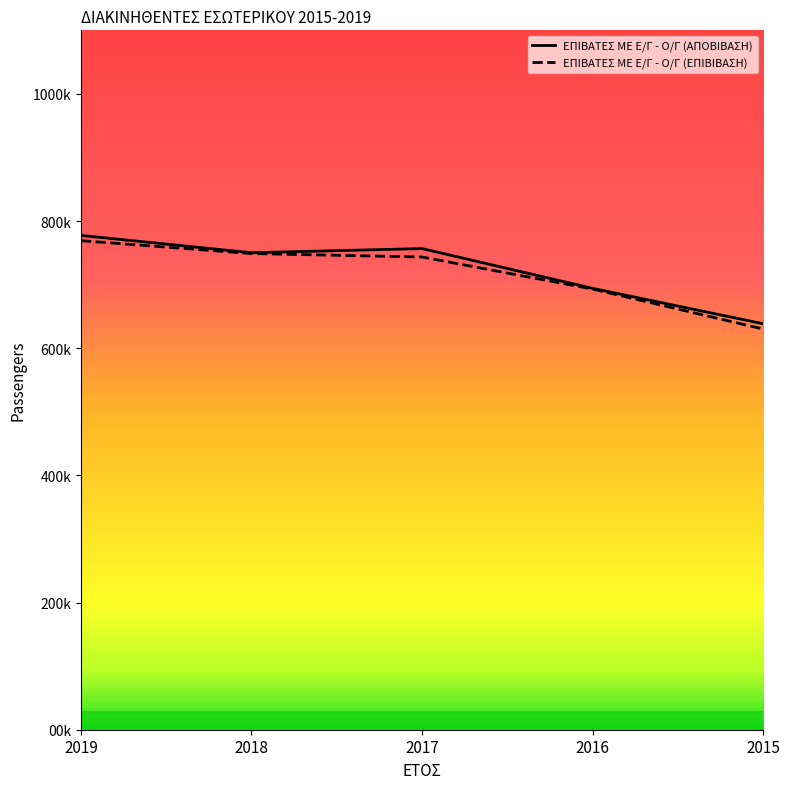

Does the chart have visible grid lines?

No